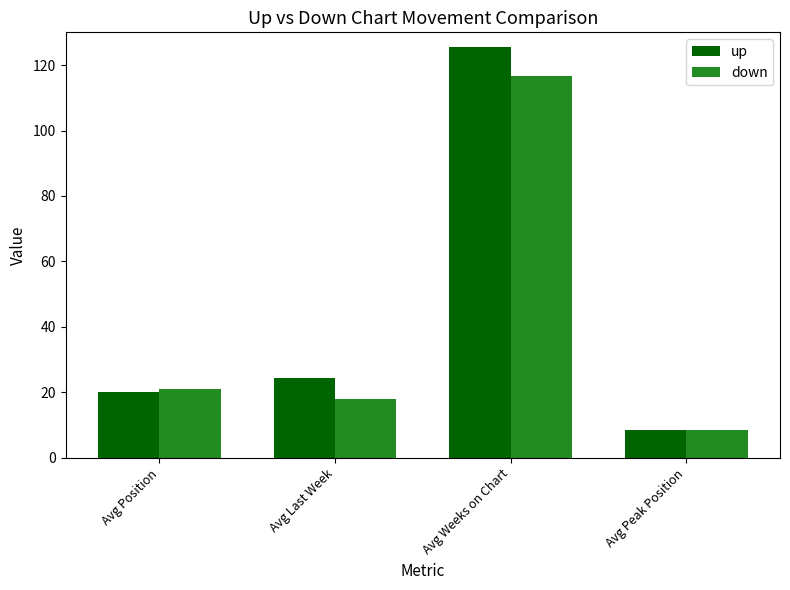

At which category does the chart reach its peak across all series?

Avg Weeks on Chart